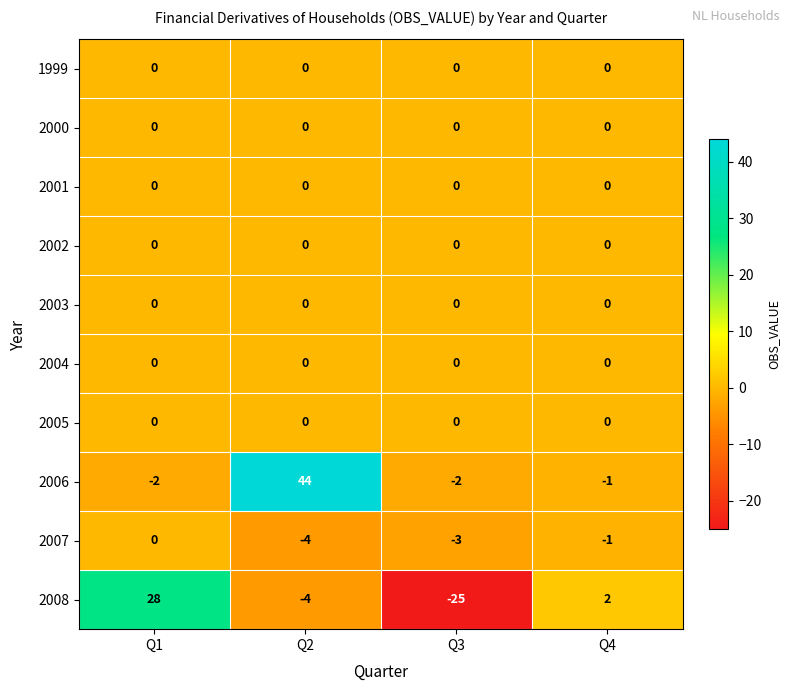

Which category has the lowest value across all series?

Q3